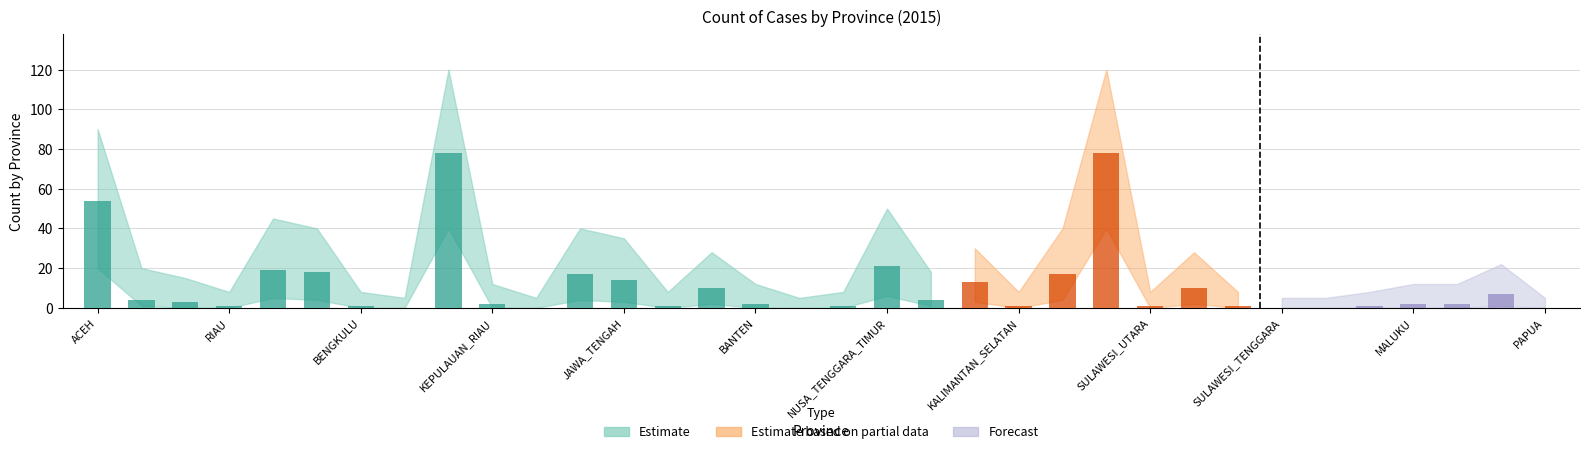

Between JAMBI and BANTEN, which is larger?

JAMBI